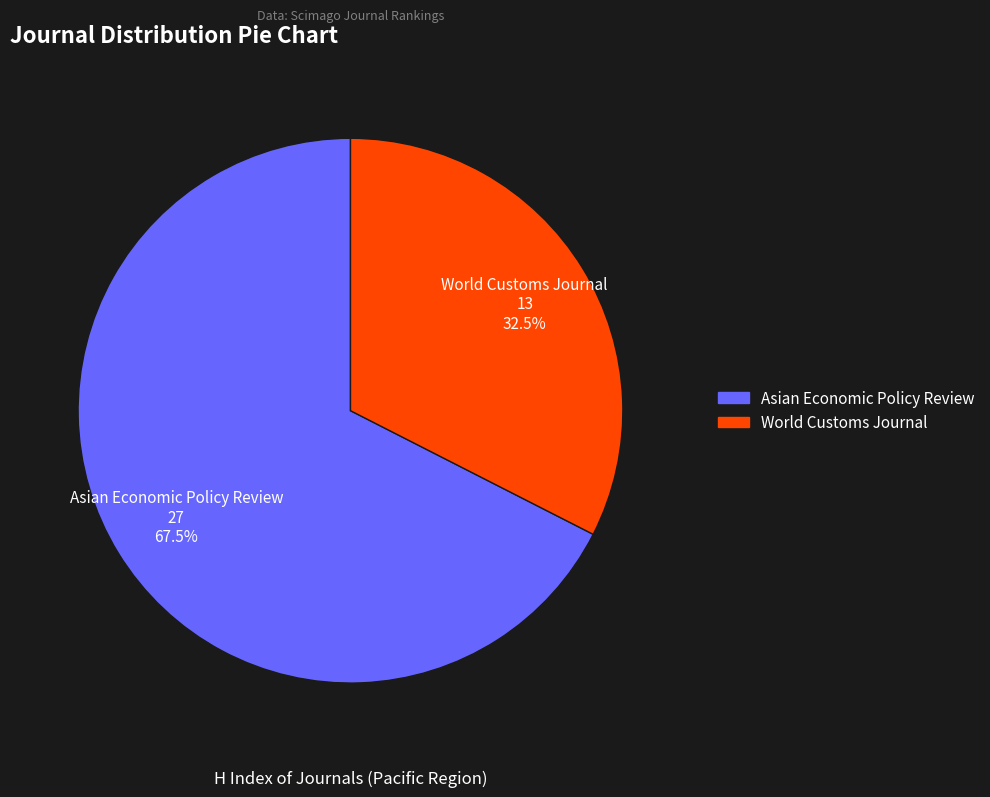

Which has a higher value, World Customs Journal or Asian Economic Policy Review?

Asian Economic Policy Review